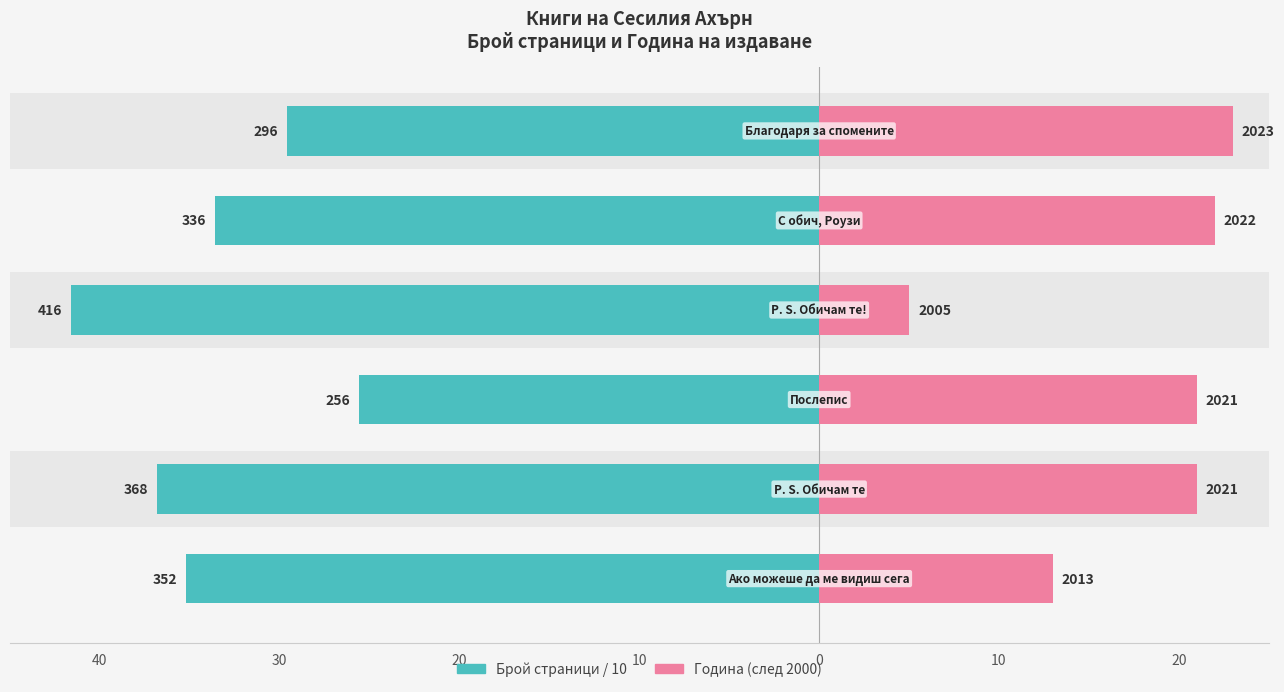

At how many categories does at least one series exceed 33?

4